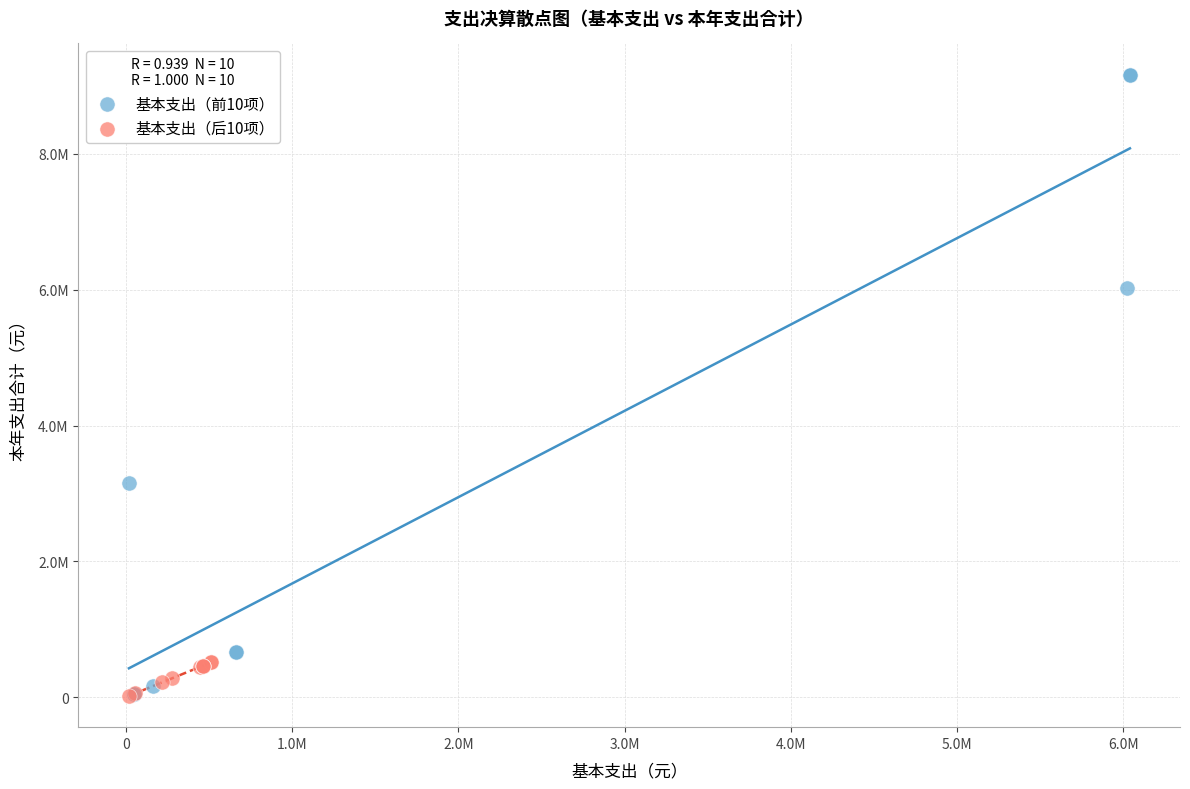

What are all the series names shown in the legend?

基本支出（前10项）, 基本支出（后10项）